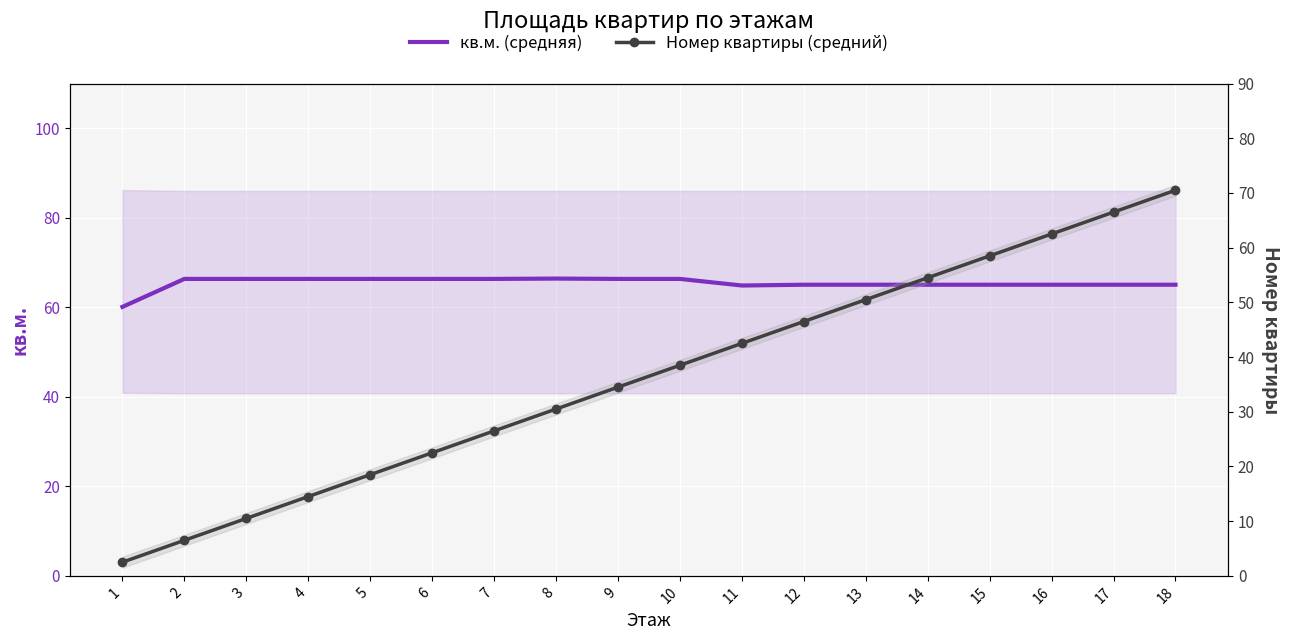

Which category has the highest value in the кв.м. (средняя) series?

8